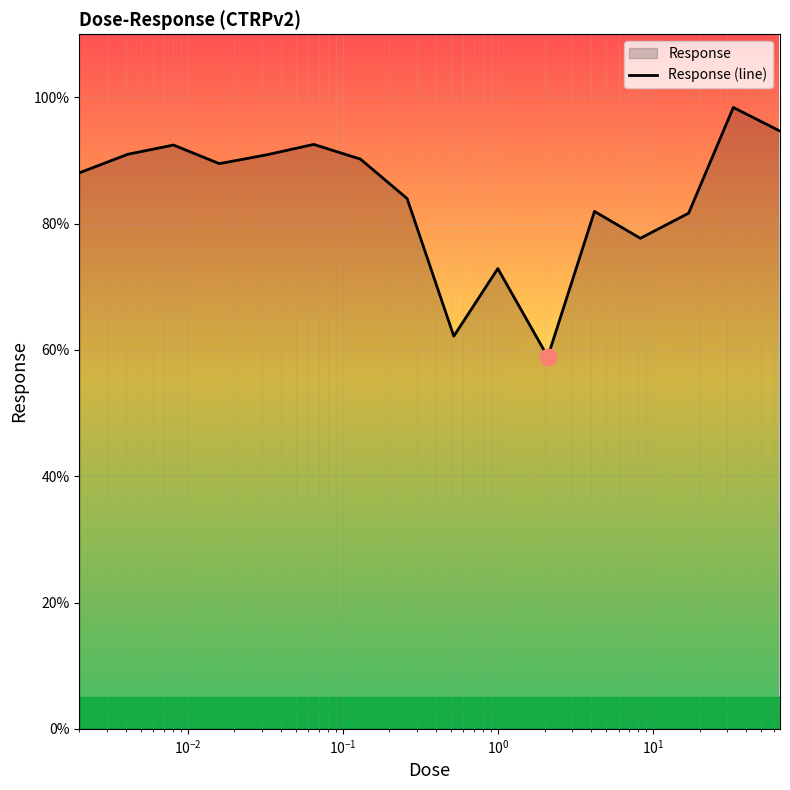

What is the greatest value displayed?

98.4